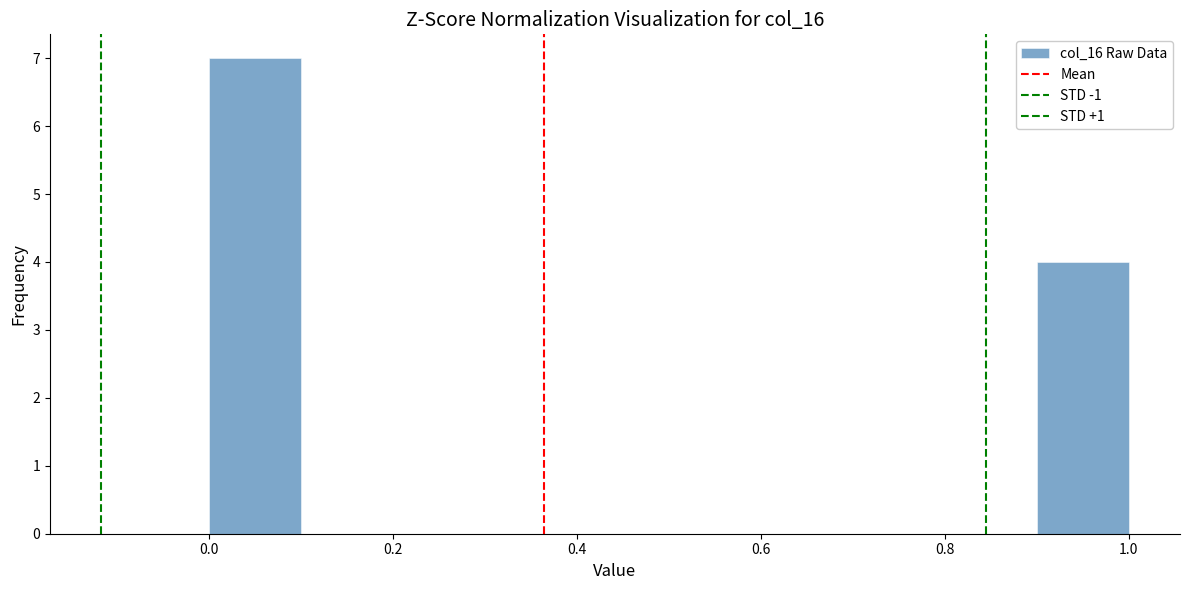

Reading left to right, transcribe this chart: for each bar, give the range it covers on the x-axis and its height. The values are not printed on the chart, so give them approximately, as read against the axis.

0.0 to 0.1: 7
0.1 to 0.2: 0
0.2 to 0.3: 0
0.3 to 0.4: 0
0.4 to 0.5: 0
0.5 to 0.6: 0
0.6 to 0.7: 0
0.7 to 0.8: 0
0.8 to 0.9: 0
0.9 to 1.0: 4